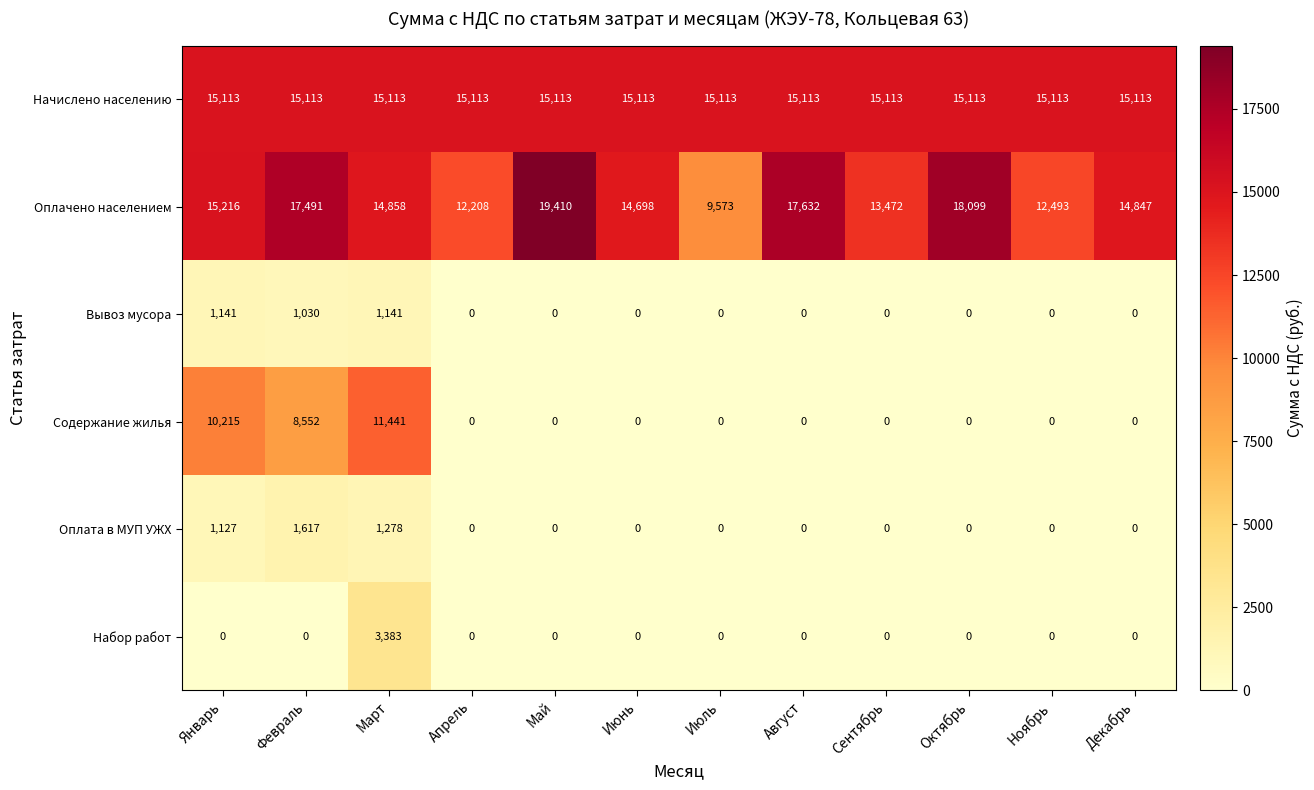

How many values in the Оплачено населением series are below 14858?

6